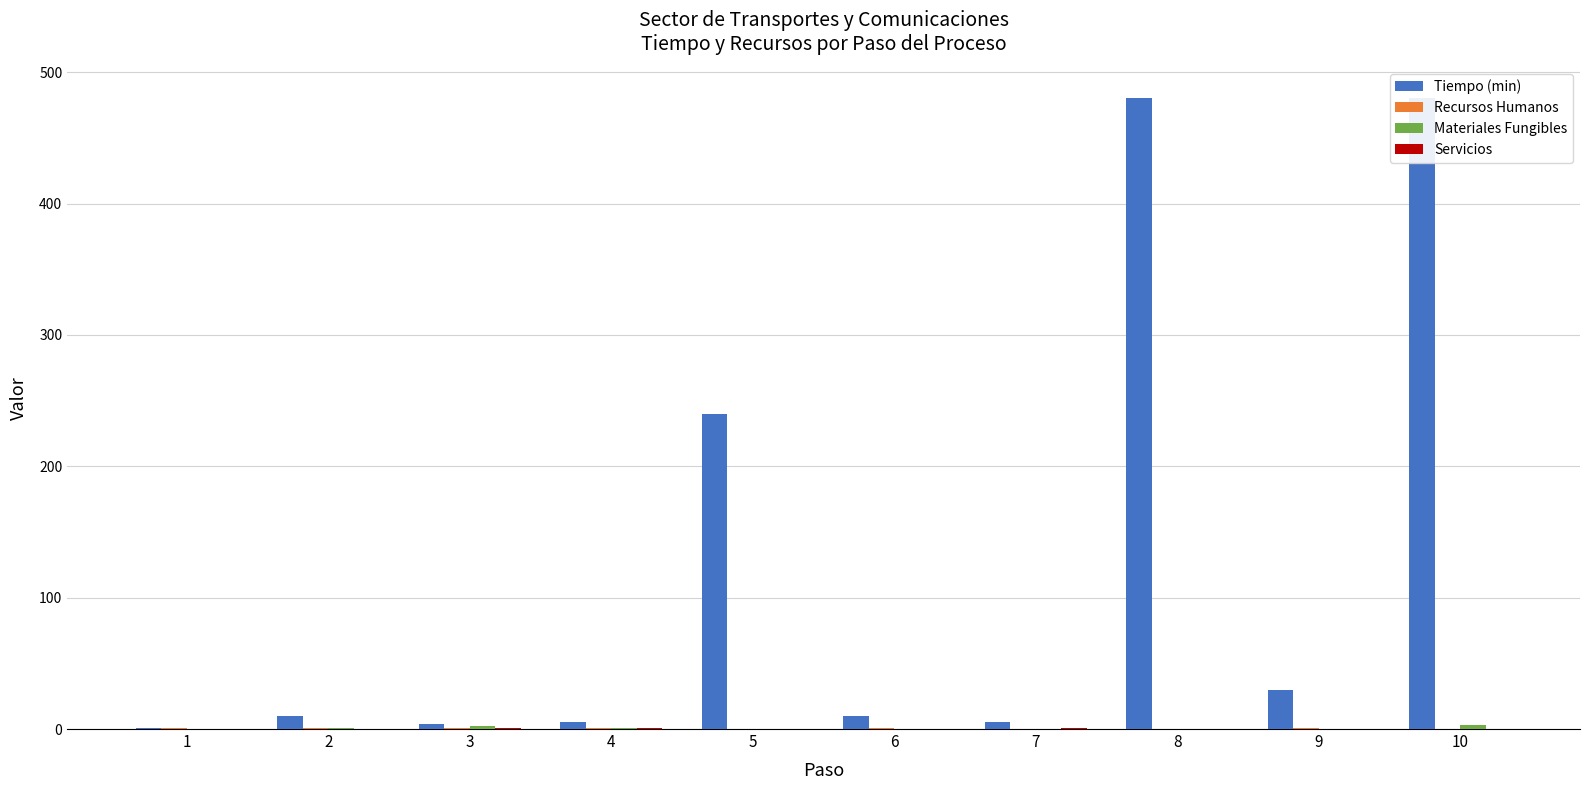

Reading left to right, list all the values displayed in this chart.

Tiempo (min): 1	10	4	5	240	10	5	480	30	480
Recursos Humanos: 1	1	1	1	0	1	0	0	1	0
Materiales Fungibles: 0	1	2	1	0	0	0	0	0	3
Servicios: 0	0	1	1	0	0	1	0	0	0